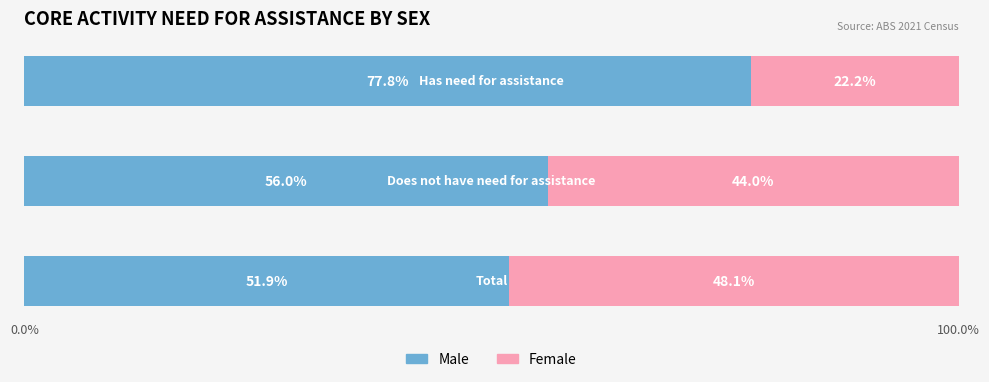

Reading left to right, transcribe all the data shown in this chart.

Males: 51.9	56.0	77.8
Females: 48.1	44.0	22.2